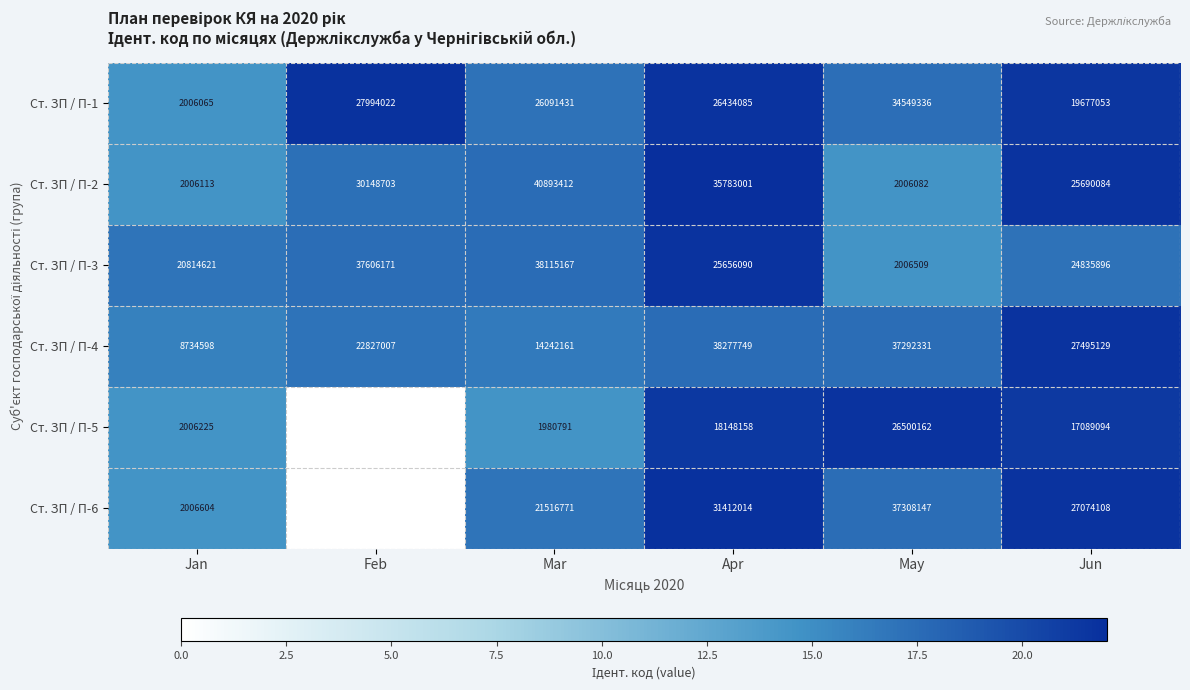

At Jan, list the series in order from largest to smallest.

Ст. ЗП / П-3, Ст. ЗП / П-4, Ст. ЗП / П-6, Ст. ЗП / П-5, Ст. ЗП / П-2, Ст. ЗП / П-1